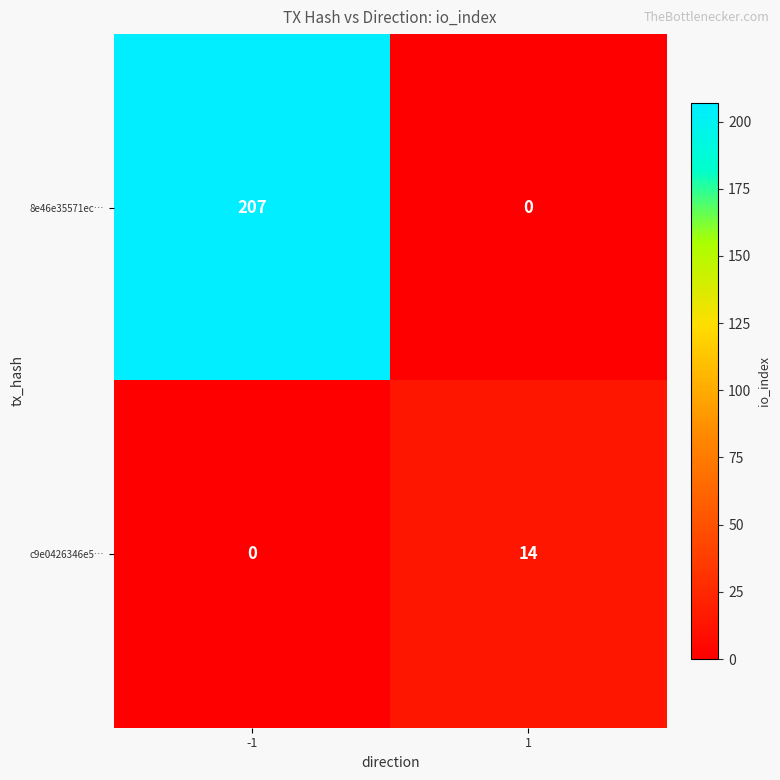

Reading right to left, extract all data points from this chart.

8e46e35571ec…: 1=0	-1=207
c9e0426346e5…: 1=14	-1=0